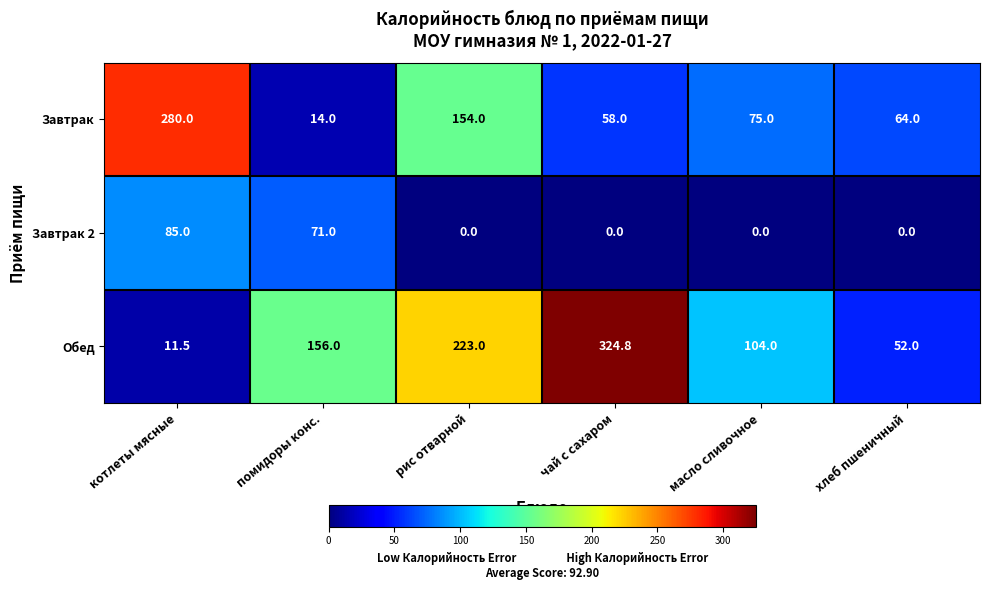

Reading left to right, transcribe all the data shown in this chart.

Завтрак: 280.0	14.0	154.0	58.0	75.0	64.0
Завтрак 2: 85.0	71.0	0.0	0.0	0.0	0.0
Обед: 11.5	156.0	223.0	324.8	104.0	52.0